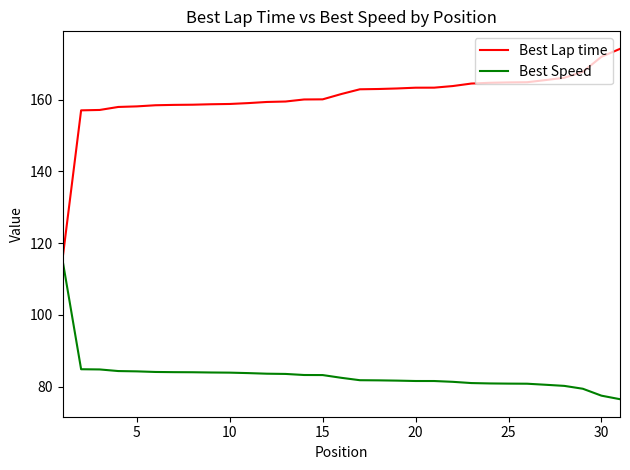

List the series in order of their peak value, lowest first.

Best Speed, Best Lap time